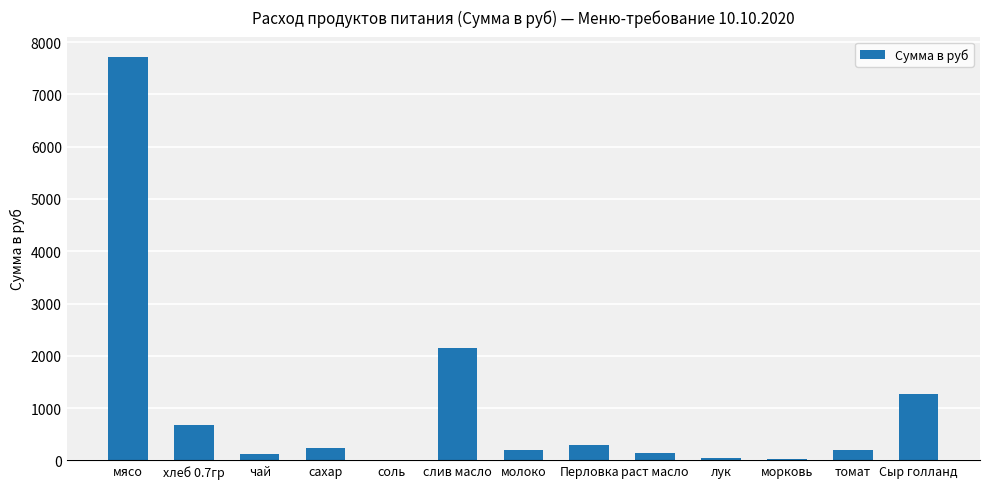

Is it true that the value at лук is 39.7?

True